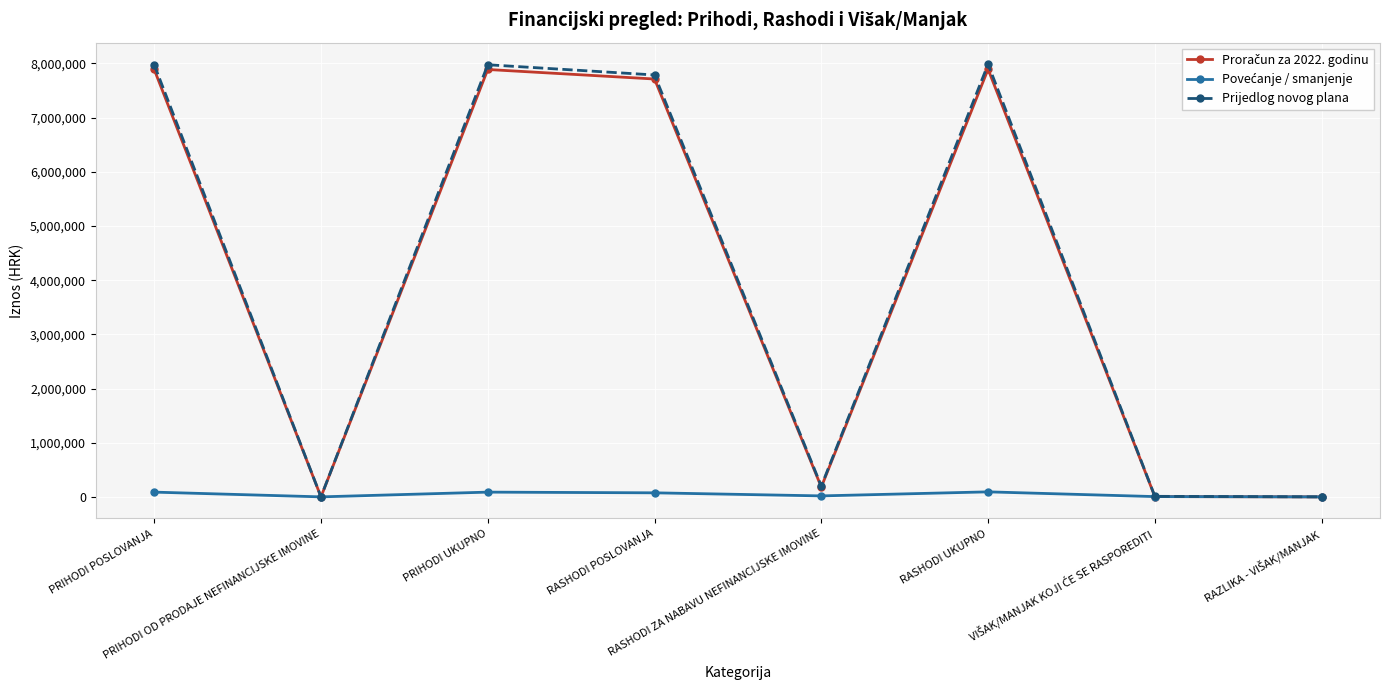

How many interior local peaks does the Prijedlog novog plana series have?

2